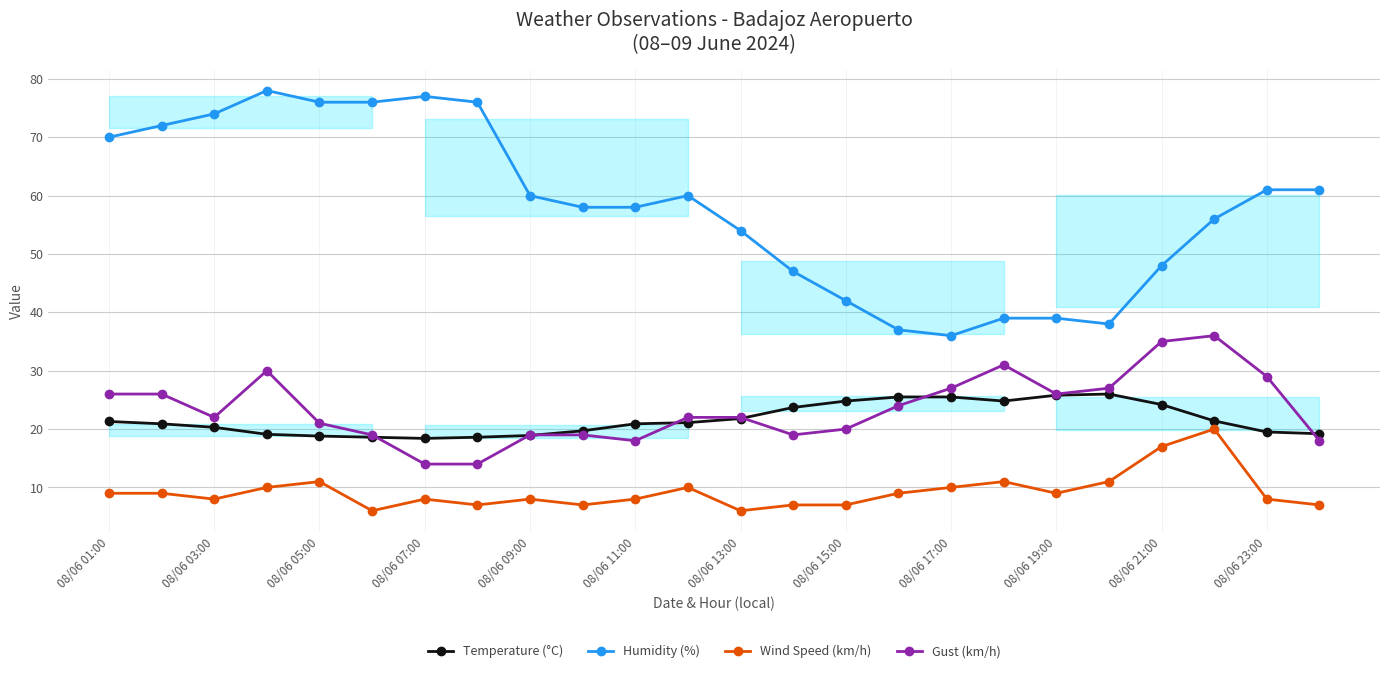

What is the value of the Gust (km/h) point at the 2nd from the left?

26.0